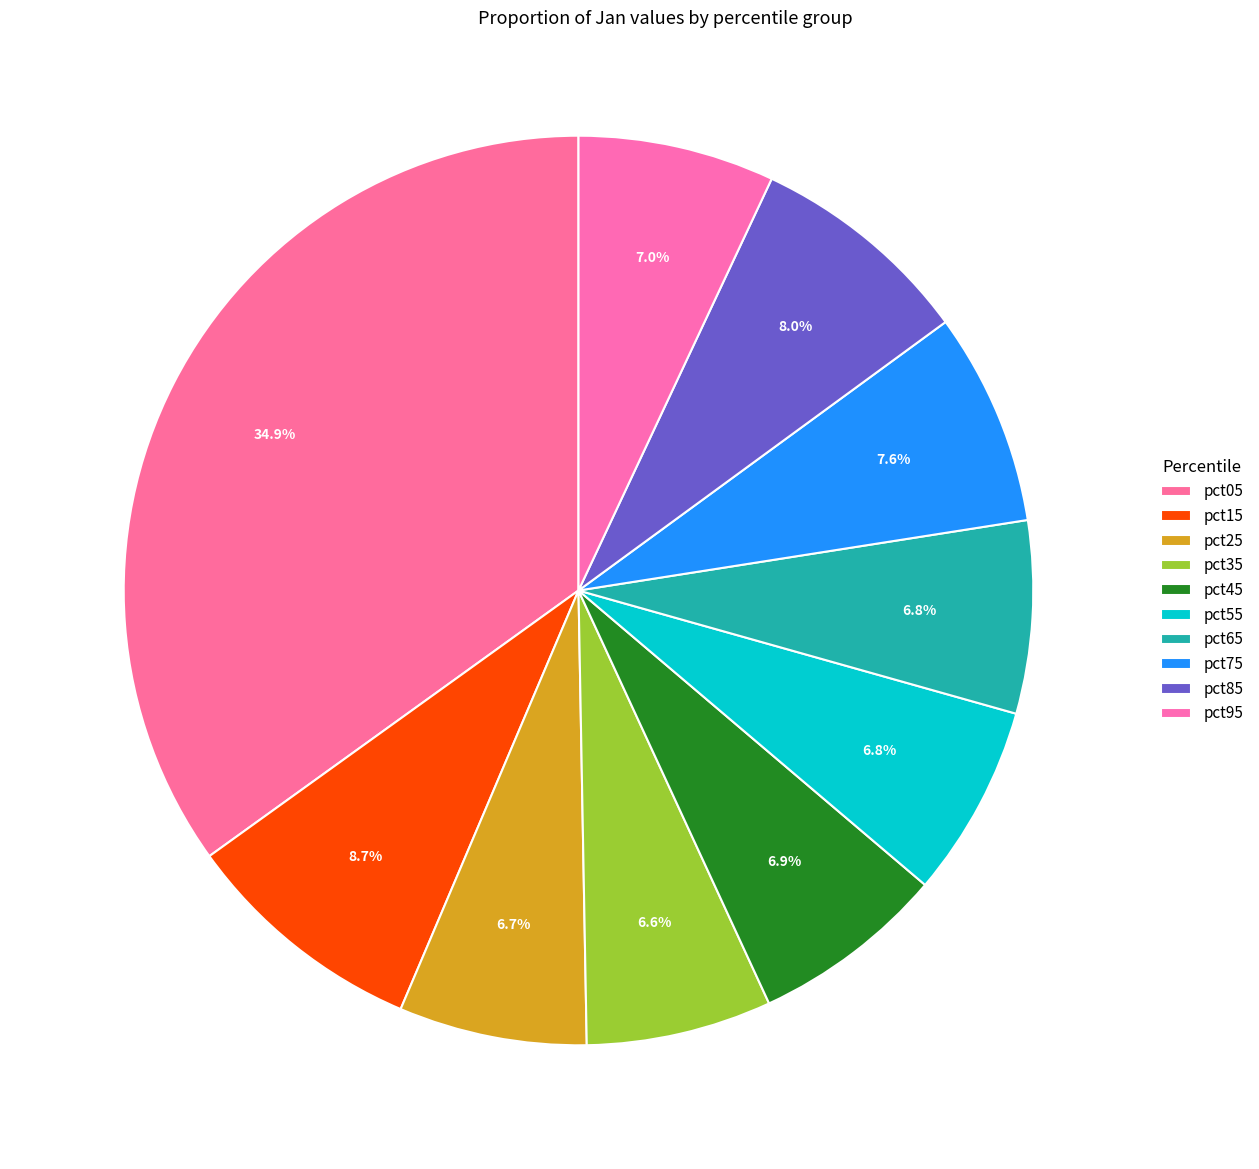

Which category has the smallest portion of the pie?

pct35